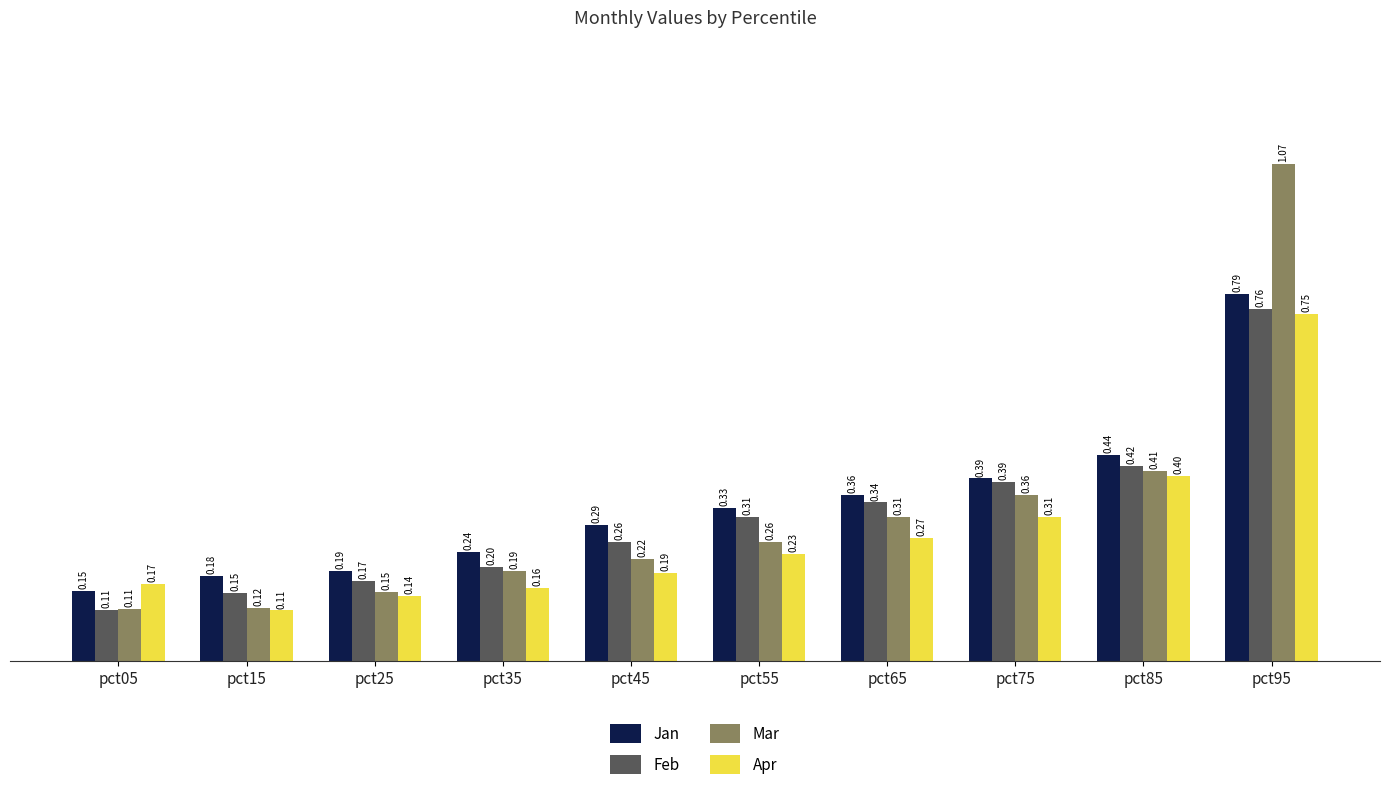

Which series has the largest range (max minus min)?

Mar